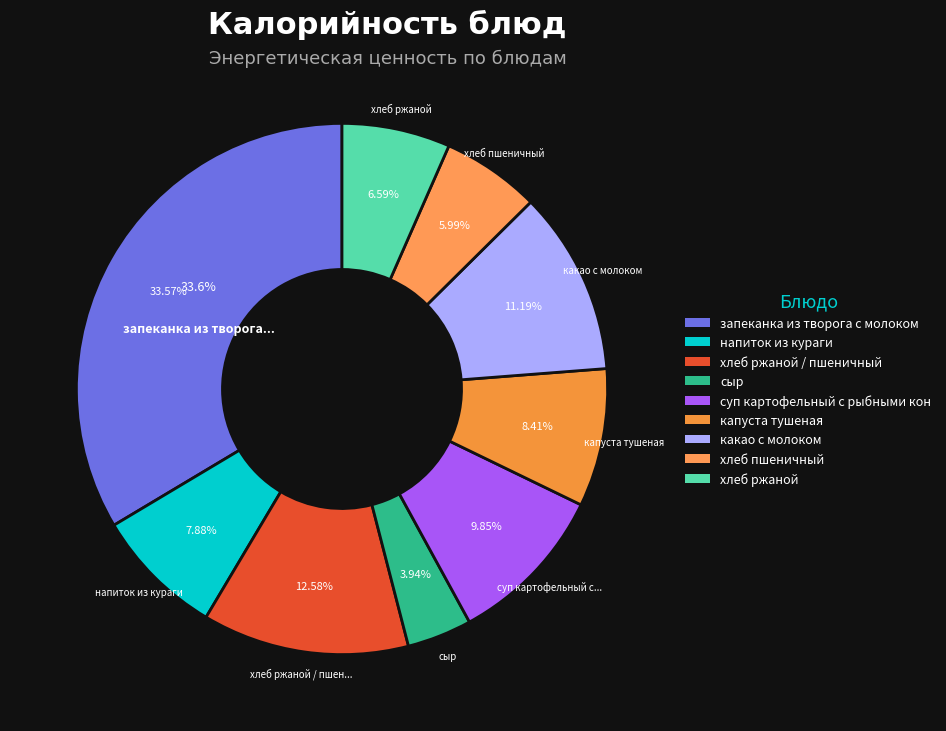

Is there a majority slice in this chart?

No